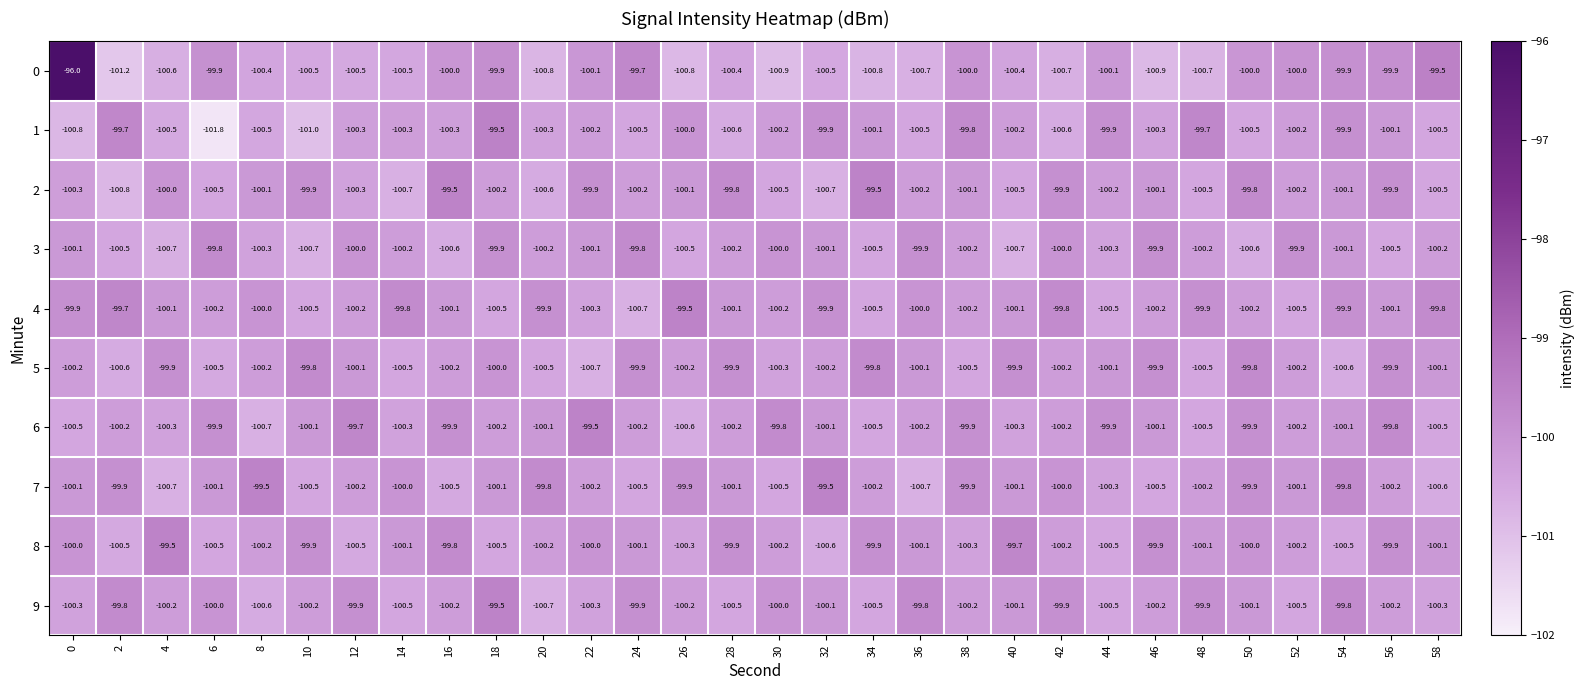

How many distinct data groups are displayed?

10